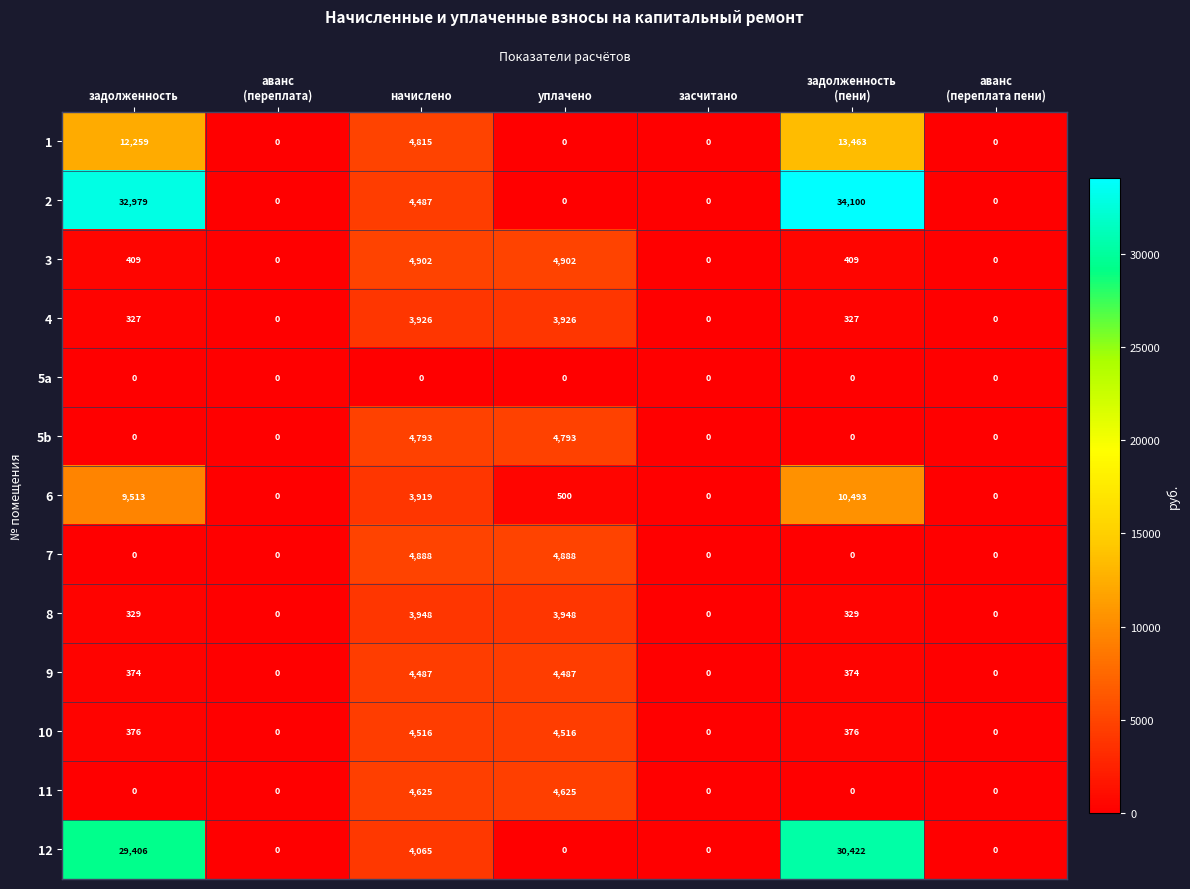

Count the number of data series in this chart.

13